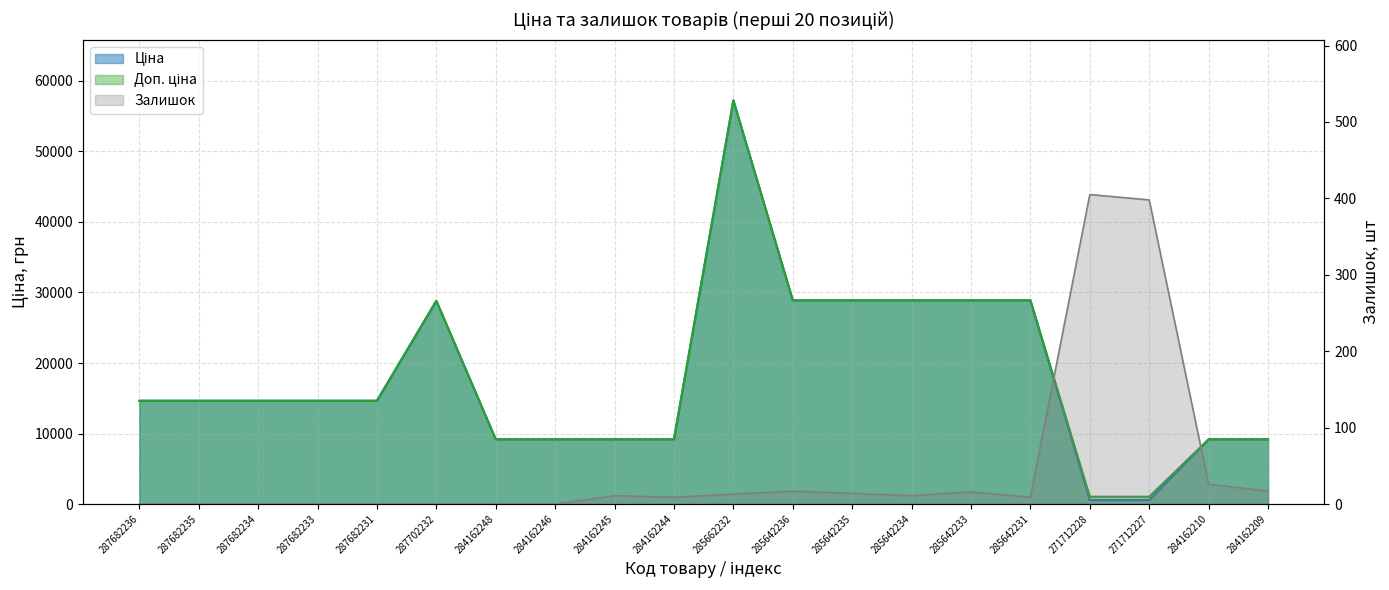

Which series has the largest total across all categories?

Доп. ціна